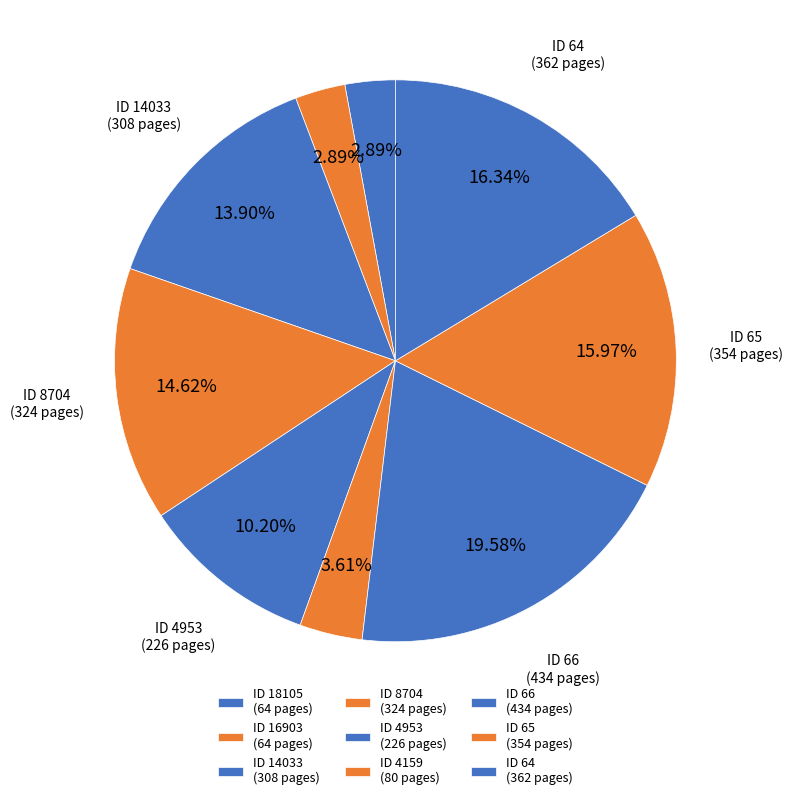

How many segments does this pie chart have?

9